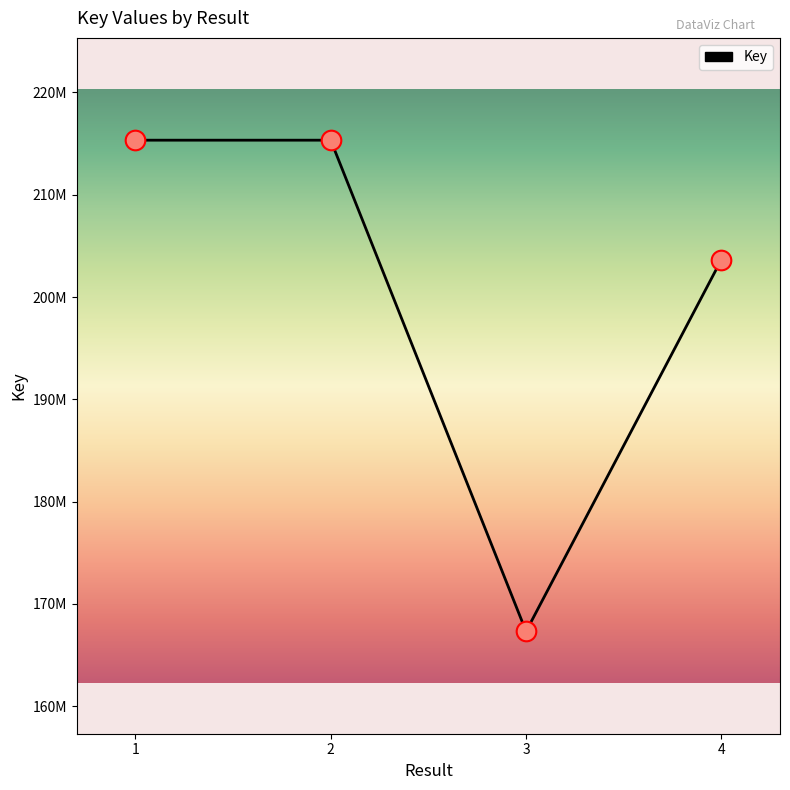

What is the change in value from 2 to 3?

-48022084